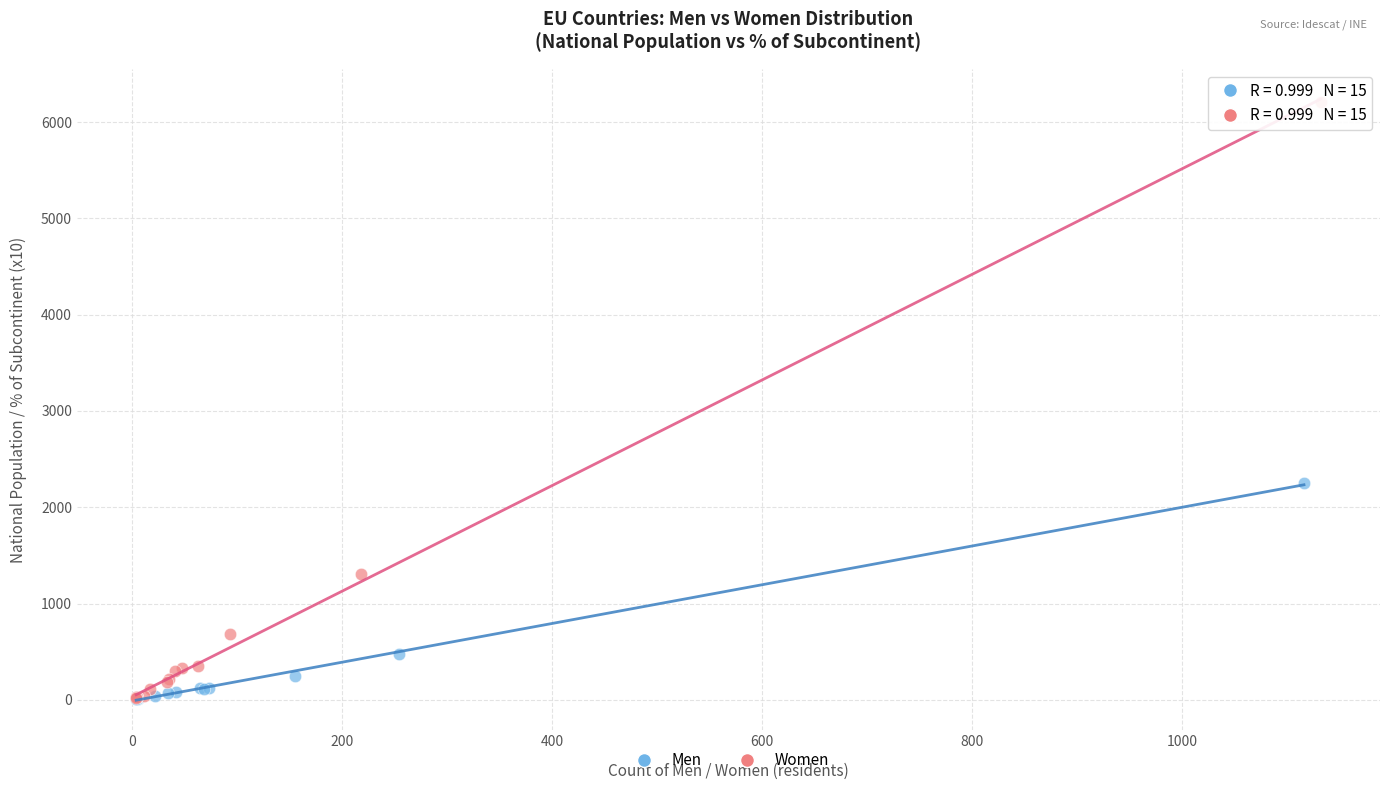

Which series has the largest Y range (max minus min)?

Women